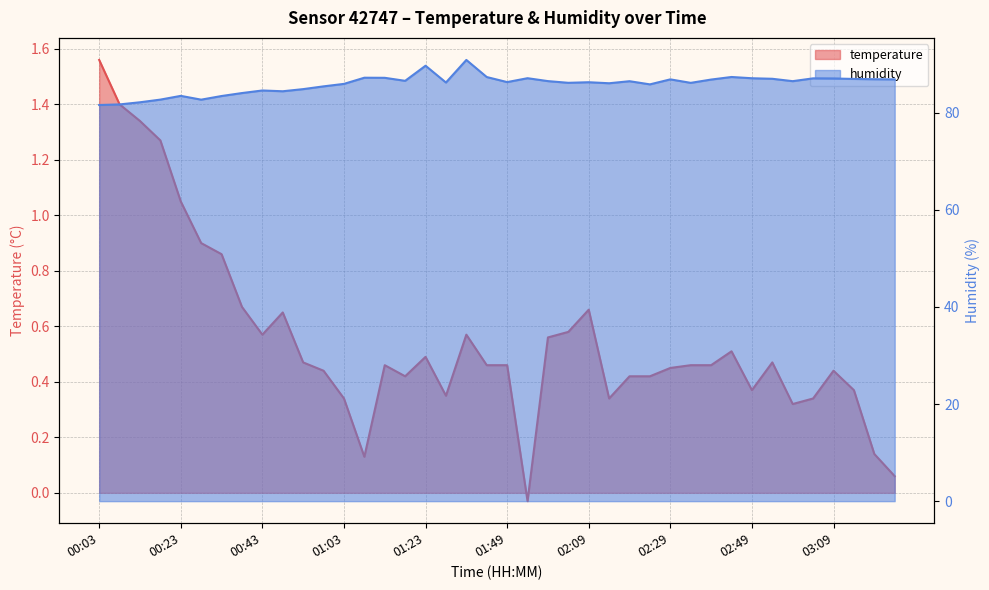

At which category is the sum across all series the highest?

01:33